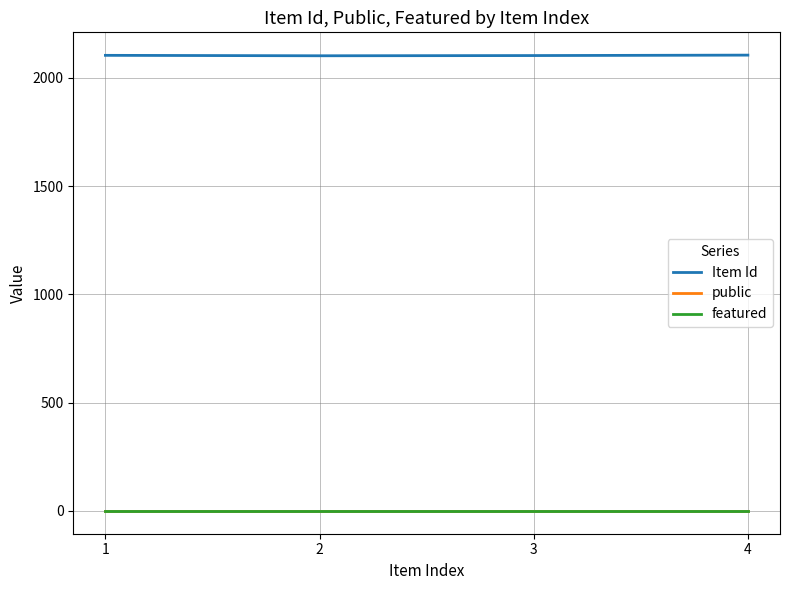

The Item Id series shows 2897 at 4. True or false?

False